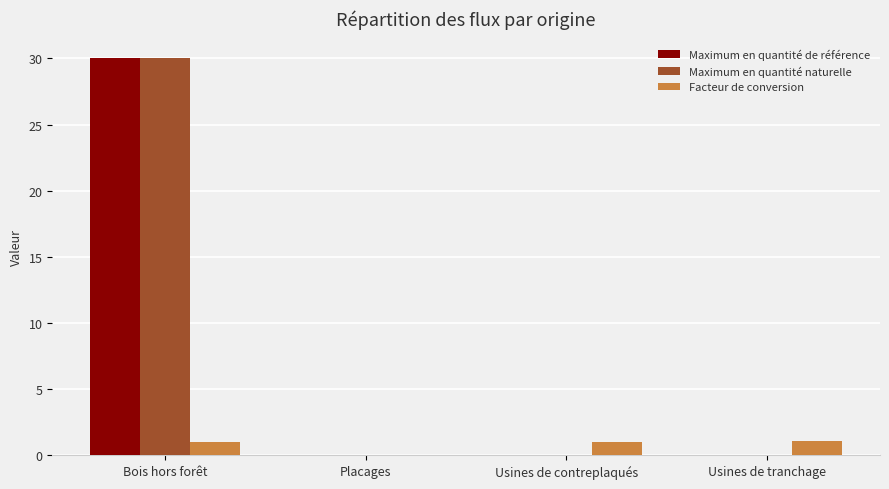

Which label corresponds to the largest value in the chart?

Bois hors forêt